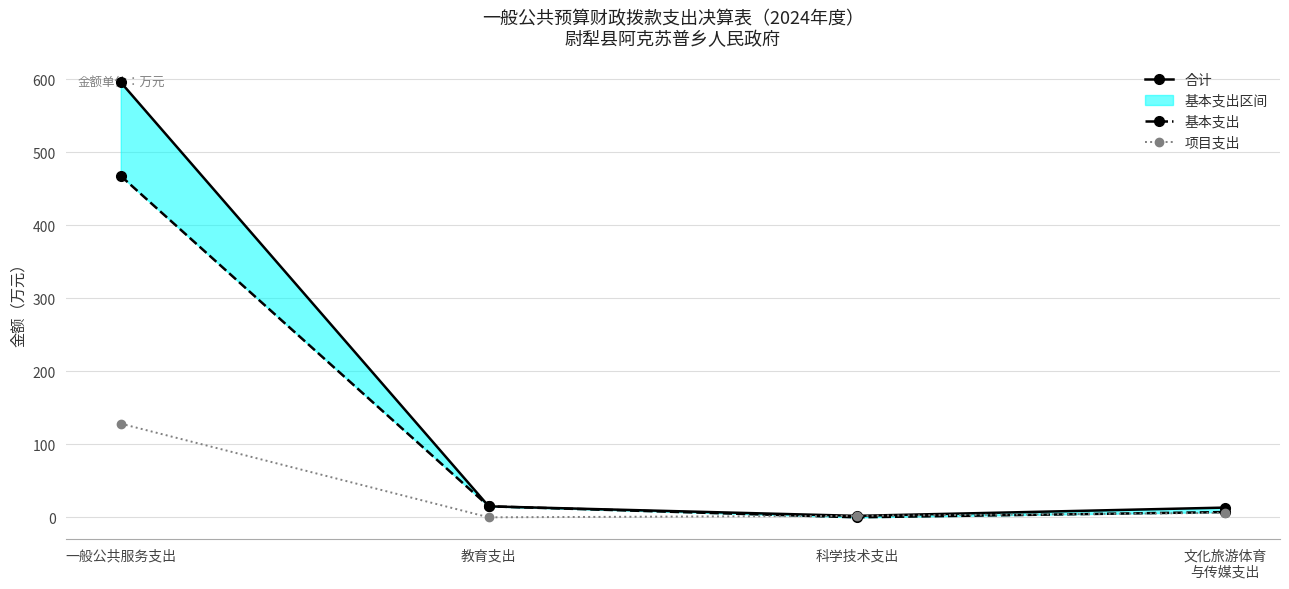

Which label corresponds to the largest value in the chart?

一般公共服务支出